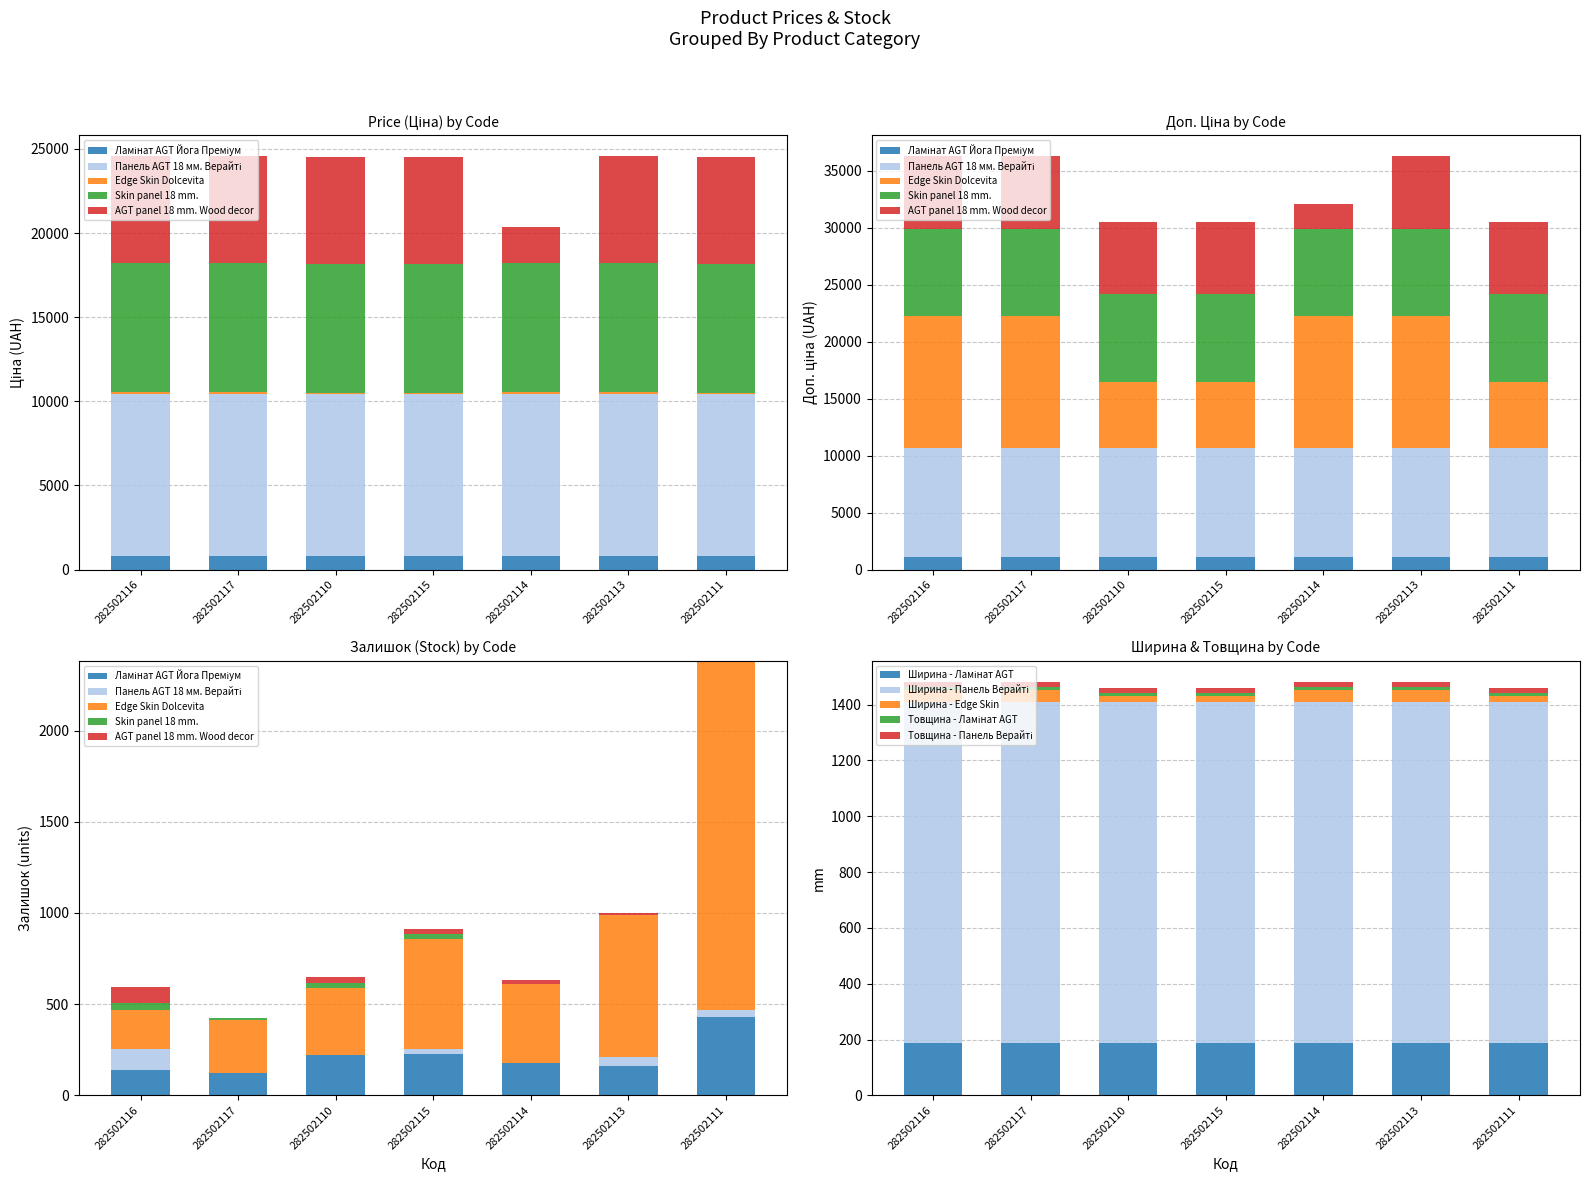

What is the average value of the Панель AGT AGT 18 мм. Верайті series?

9585.4